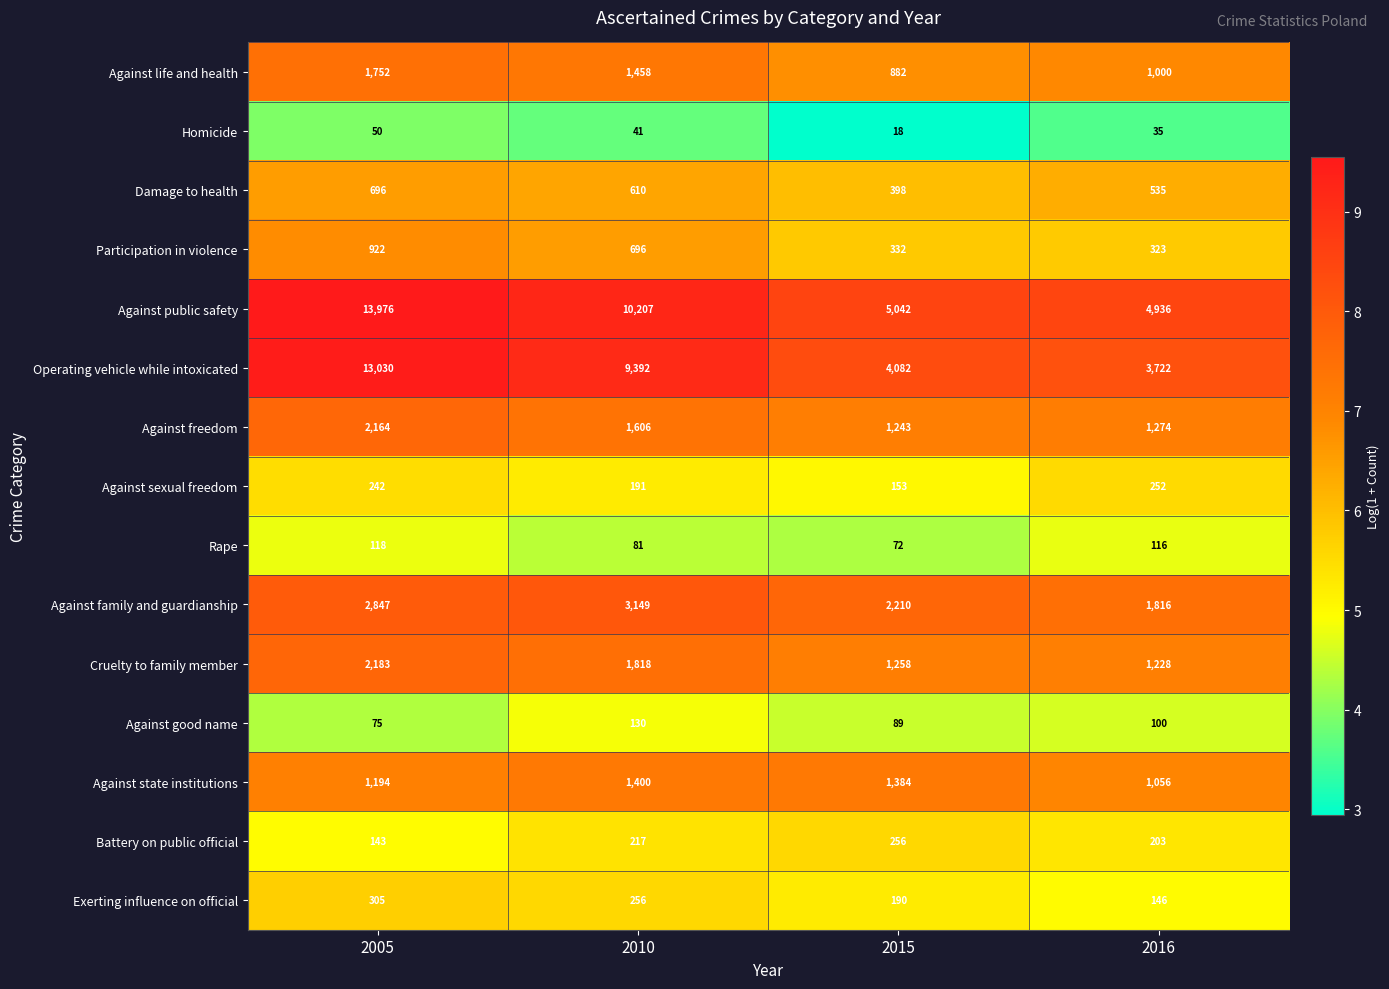

At 2005, list the series in order from smallest to largest.

Homicide, Against good name, Rape, Battery on public official, Against sexual freedom, Exerting influence on official, Damage to health, Participation in violence, Against state institutions, Against life and health, Against freedom, Cruelty to family member, Against family and guardianship, Operating vehicle while intoxicated, Against public safety